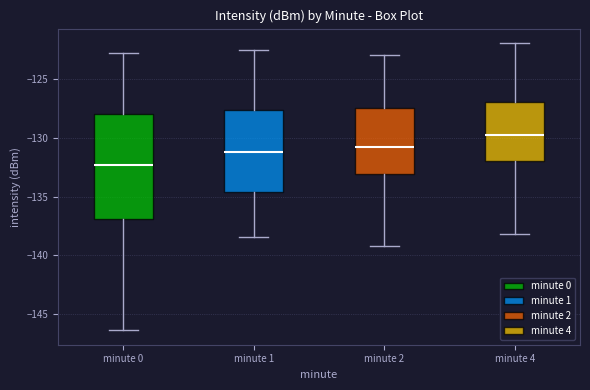

Which box has the lowest median line?

minute 0